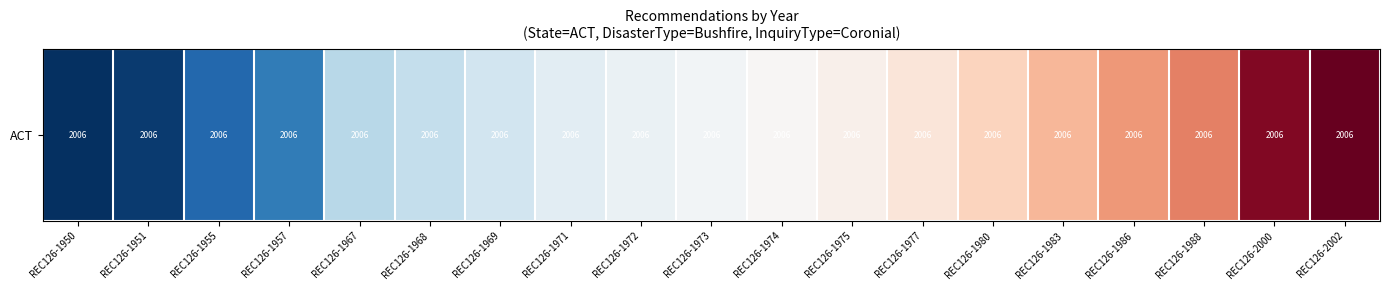

Rank the categories by value from lowest to highest.

REC126-1950, REC126-1951, REC126-1955, REC126-1957, REC126-1967, REC126-1968, REC126-1969, REC126-1971, REC126-1972, REC126-1973, REC126-1974, REC126-1975, REC126-1977, REC126-1980, REC126-1983, REC126-1986, REC126-1988, REC126-2000, REC126-2002